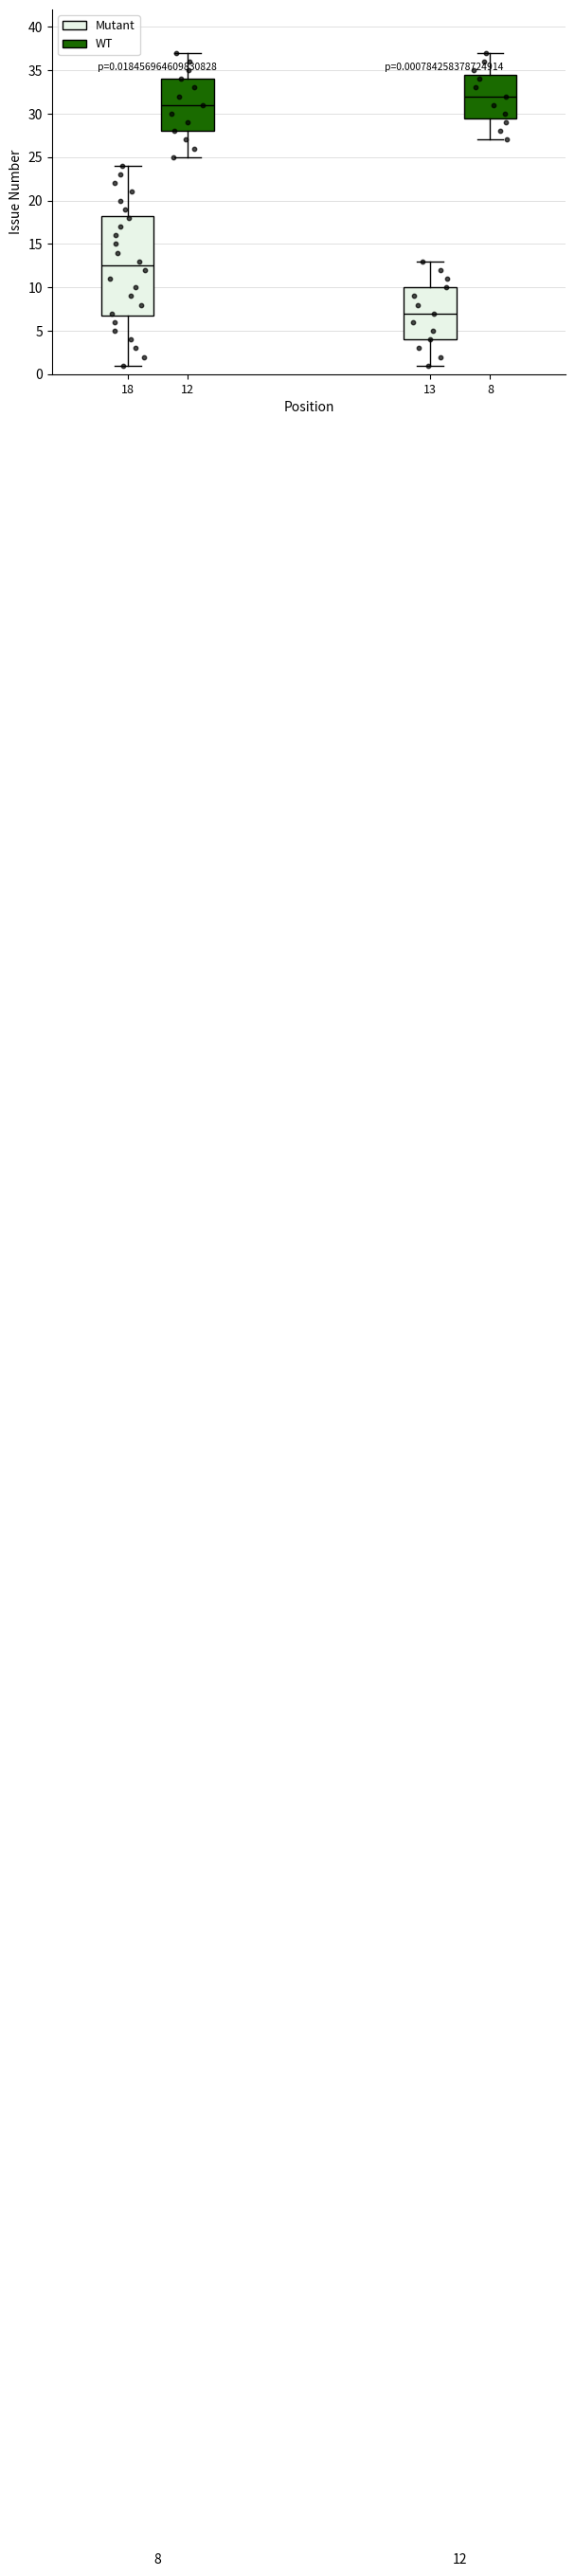

Which box has the lowest median line?

13 (Mutant)